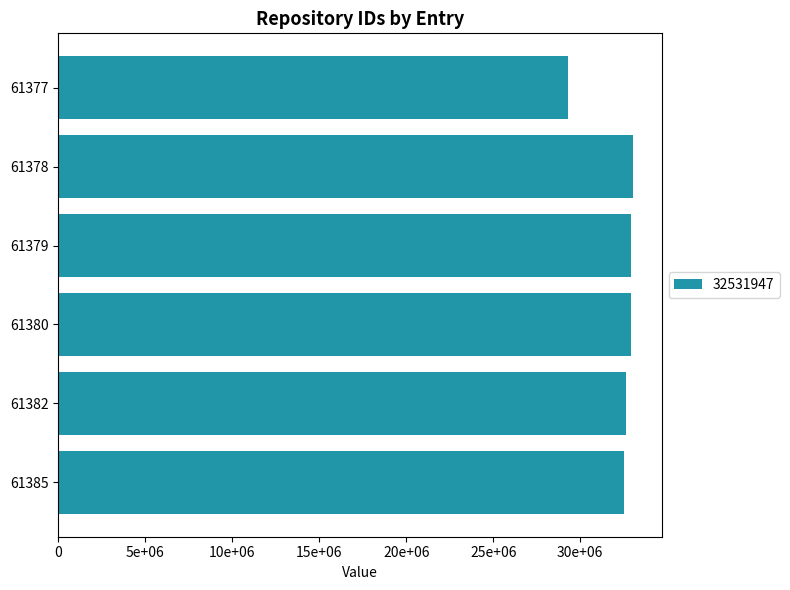

Does the chart contain any negative values?

No